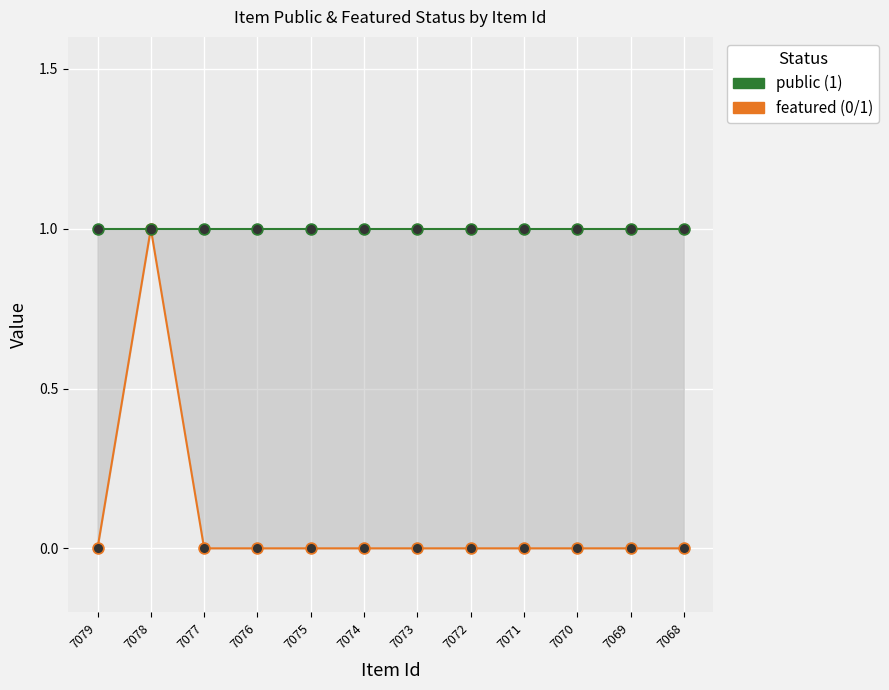

At how many categories does at least one series exceed 0?

12